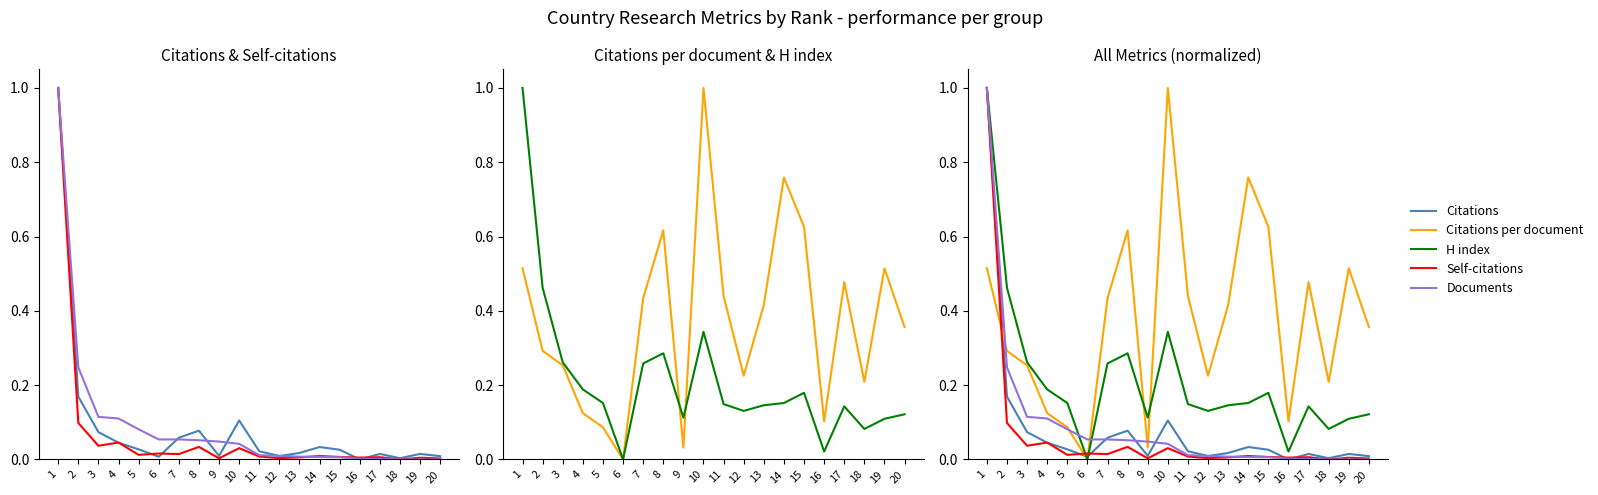

Rank the categories by Citations per document value from highest to lowest.

10, 14, 15, 8, 1, 19, 17, 11, 7, 13, 20, 2, 3, 12, 18, 4, 16, 5, 9, 6